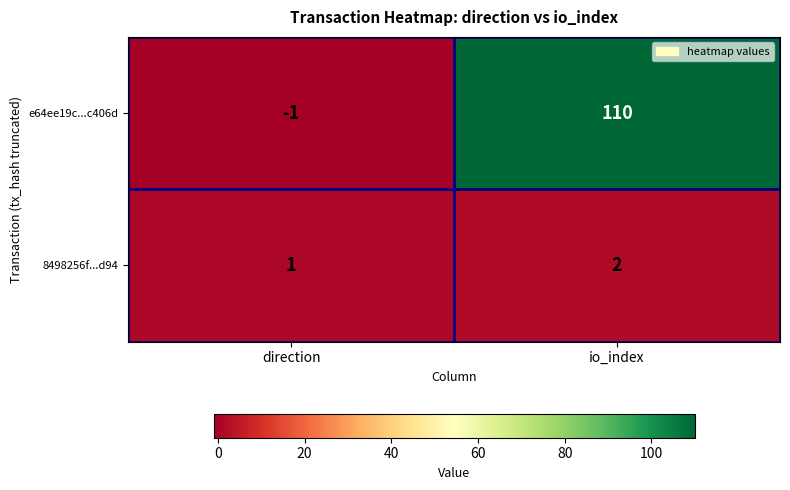

At which label is 8498256f...d94 closest to 1?

direction